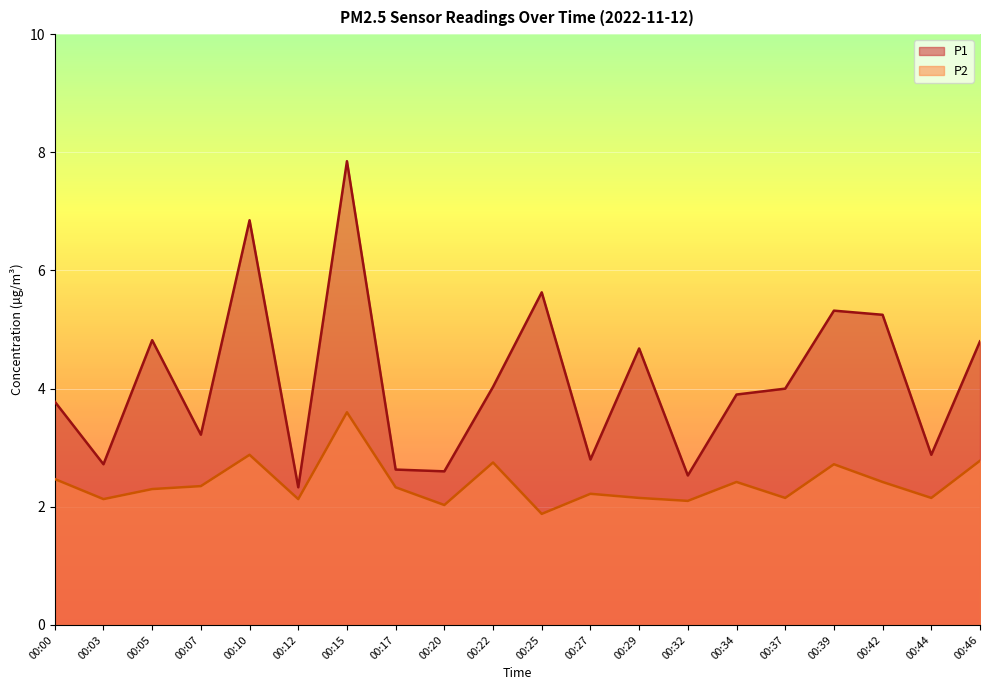

The value of P2 at 00:29 is 2.9. True or false?

False